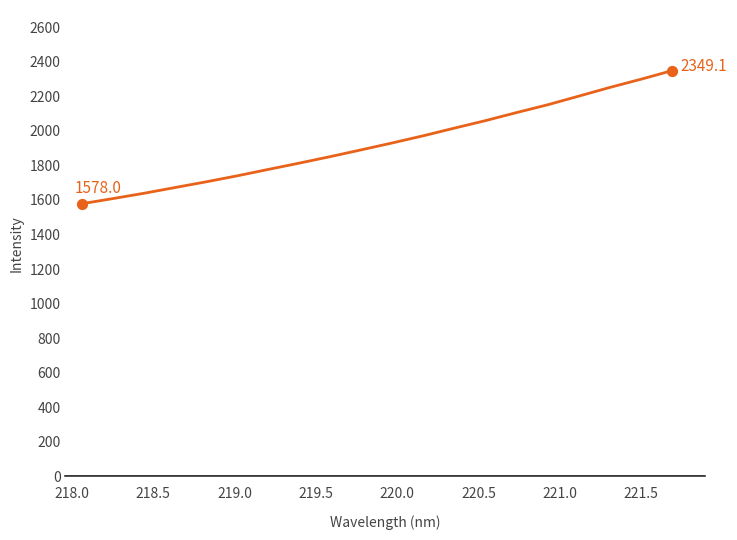

What is the greatest value displayed?

2349.1